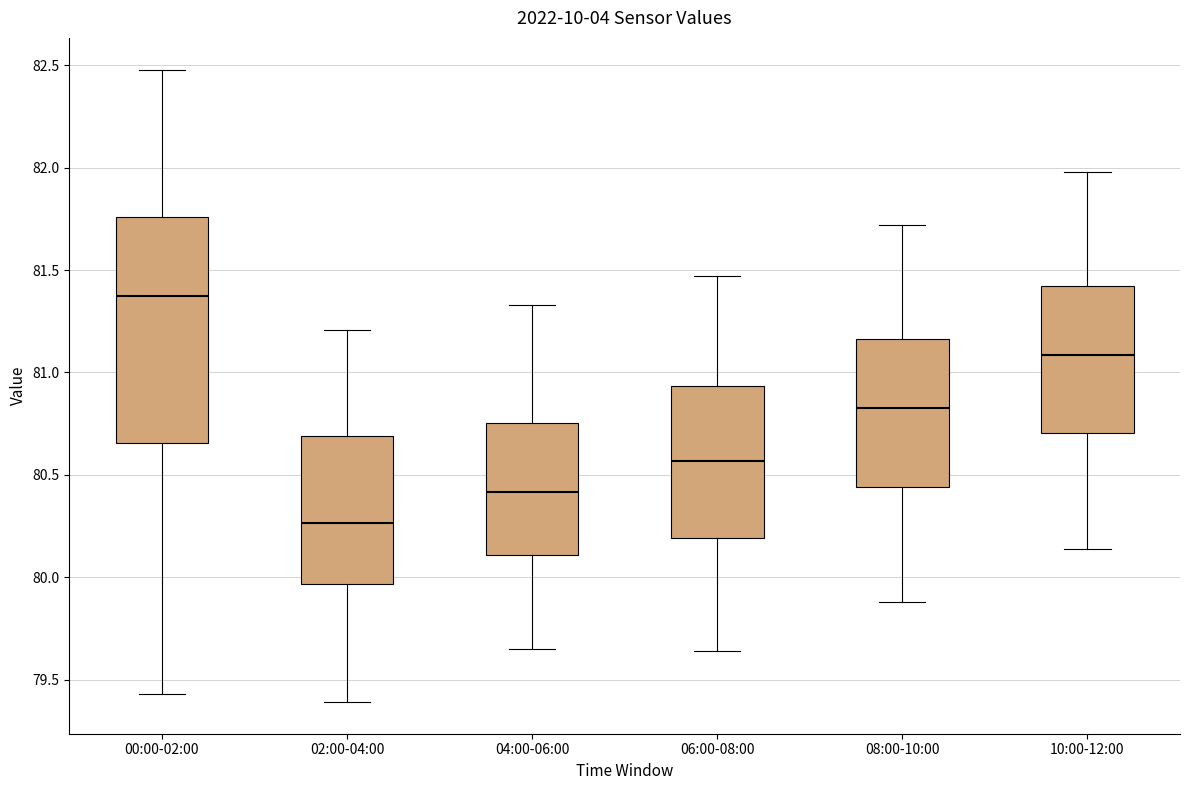

Reading left to right, read every box against the y-axis: the position of its median line, the range the box covers, and the ends of its whiskers. The values are not printed on the chart, so give them approximately, as read against the axis.

00:00-02:00: median 81.40, box 80.65 to 81.75, whiskers 79.45 to 82.50
02:00-04:00: median 80.25, box 79.95 to 80.70, whiskers 79.40 to 81.20
04:00-06:00: median 80.40, box 80.10 to 80.75, whiskers 79.65 to 81.35
06:00-08:00: median 80.55, box 80.20 to 80.95, whiskers 79.65 to 81.45
08:00-10:00: median 80.85, box 80.45 to 81.15, whiskers 79.90 to 81.70
10:00-12:00: median 81.10, box 80.70 to 81.40, whiskers 80.15 to 82.00